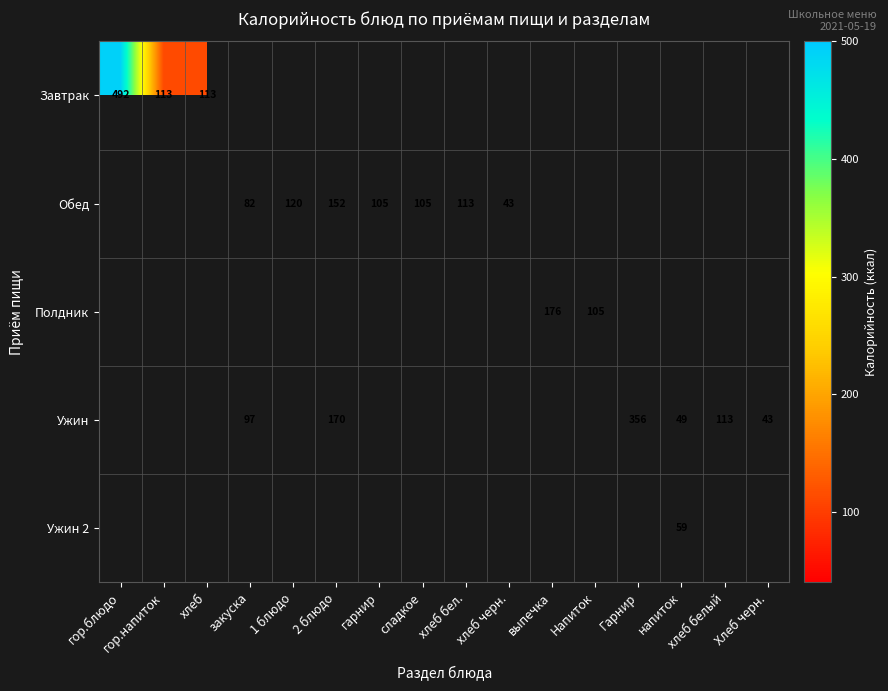

What is the greatest value displayed?

491.9